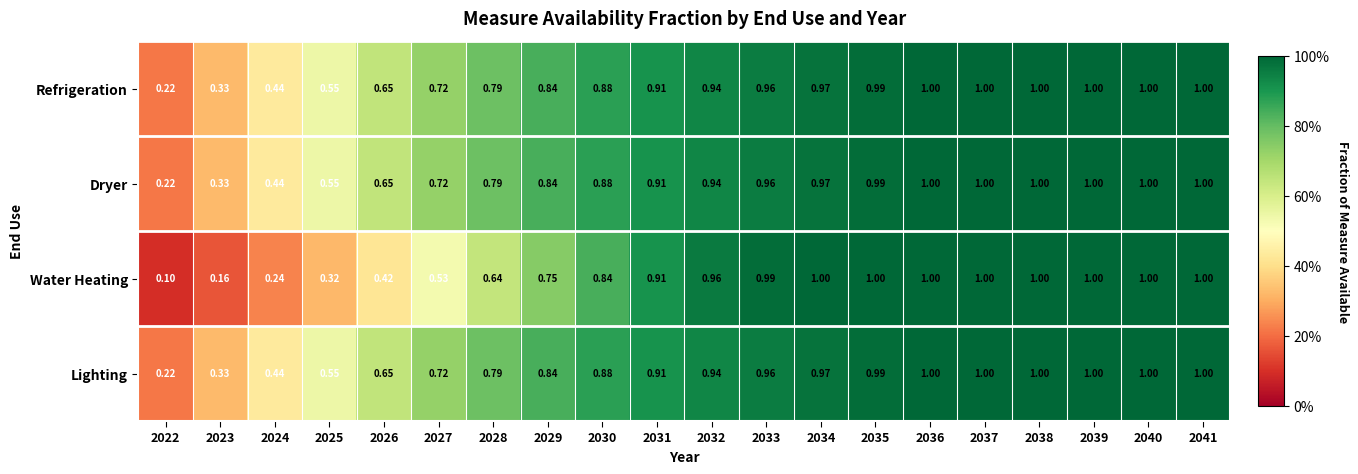

What is the minimum value for Dryer?

0.2